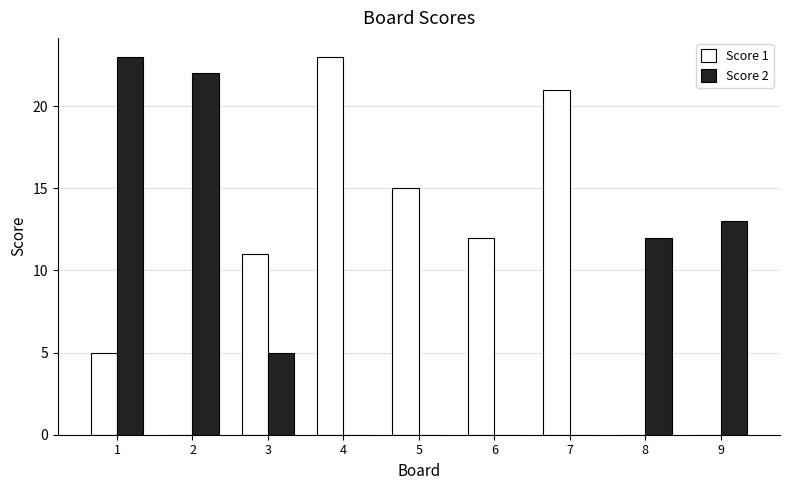

How many groups of bars are there?

9